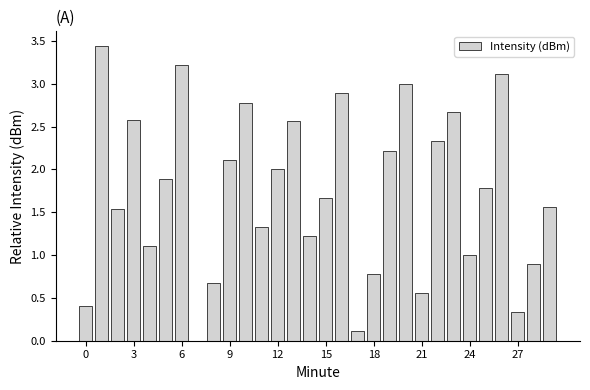

What is the sum of all values?

51.8